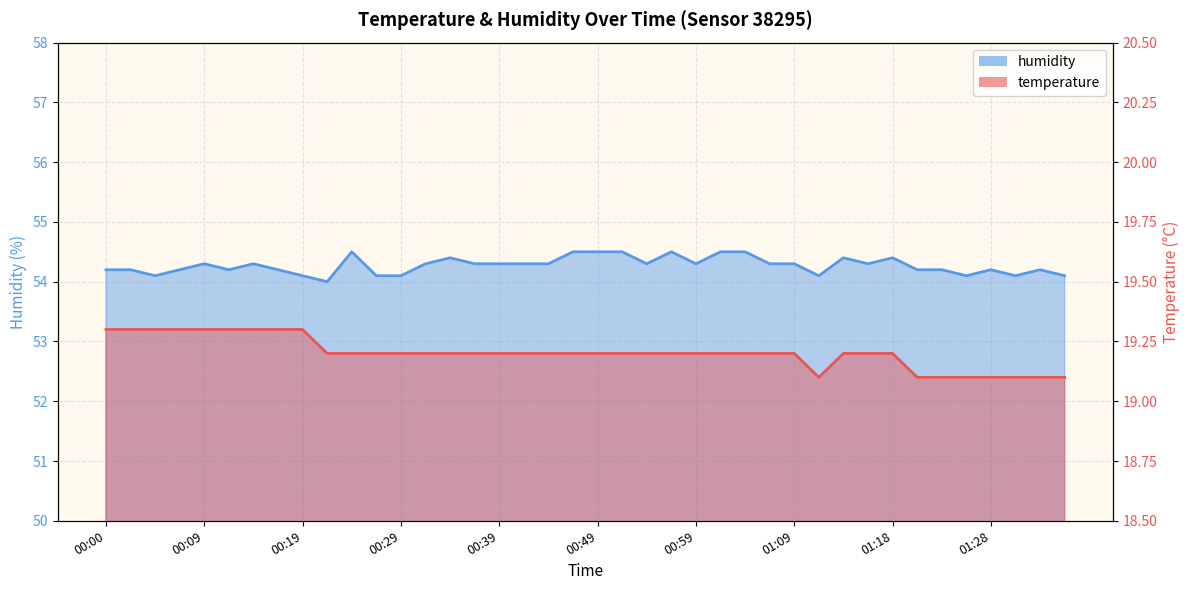

At which category does the chart reach its minimum across all series?

01:11